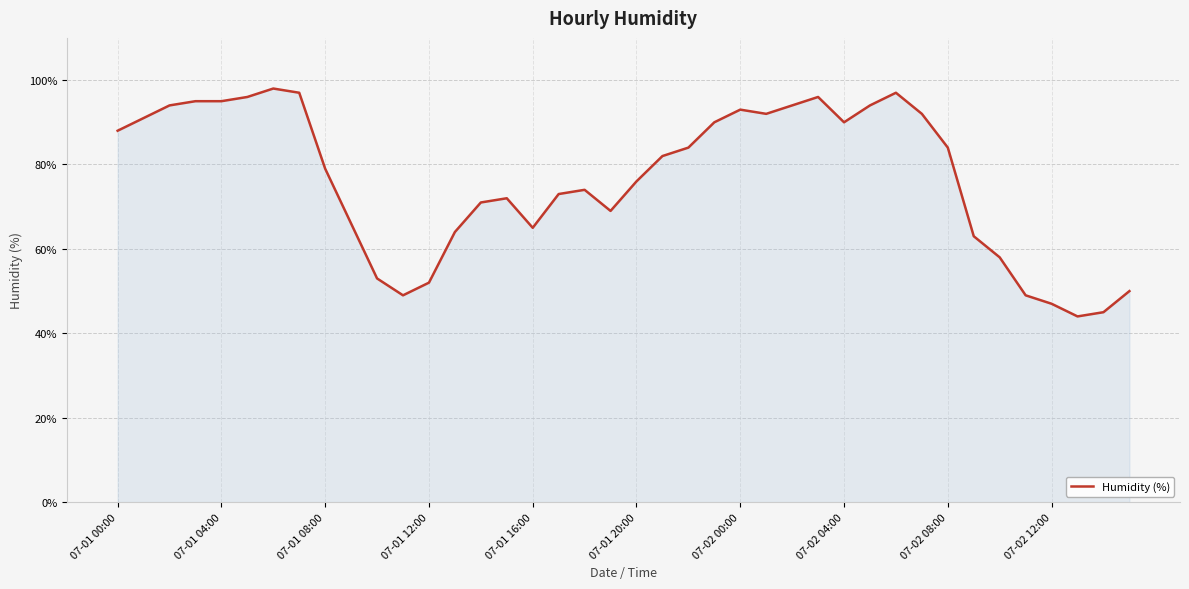

What is the smallest value displayed?

44